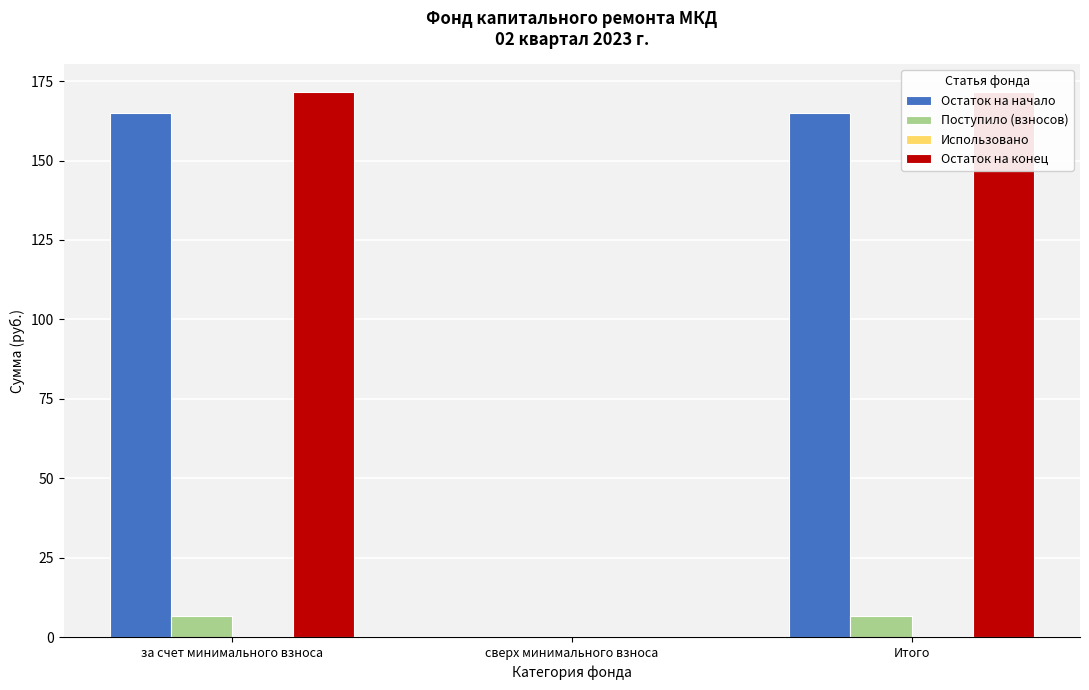

What is the maximum value shown in the chart?

171.7